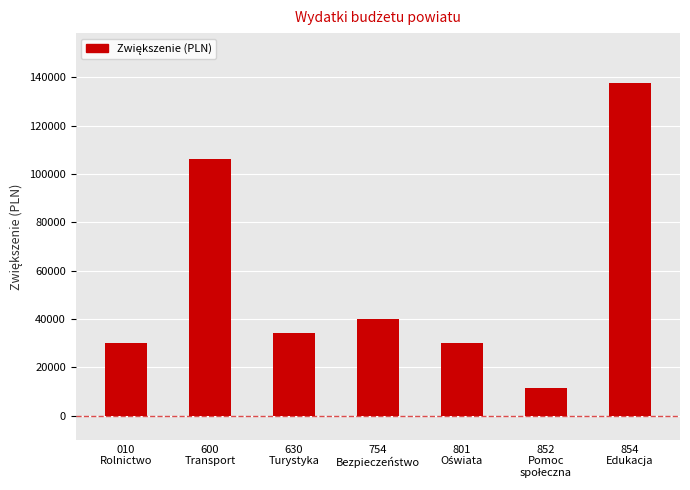

Are the bars grouped side by side (vs. stacked)?

No